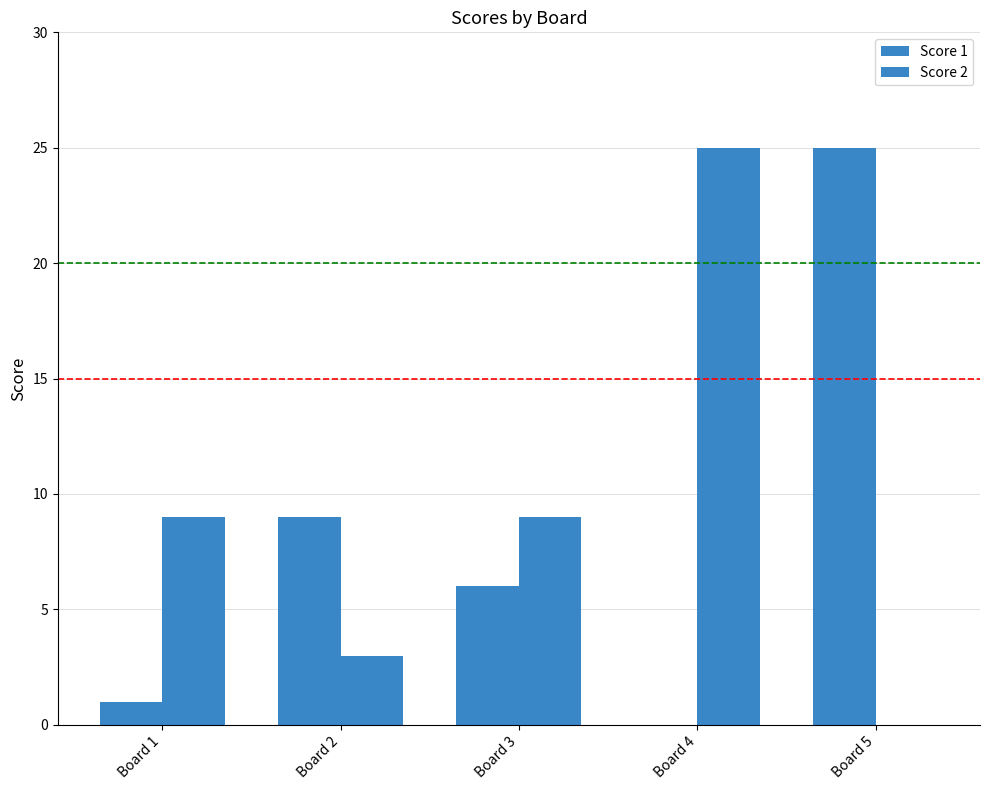

What is the total value across all series at Board 5?

25